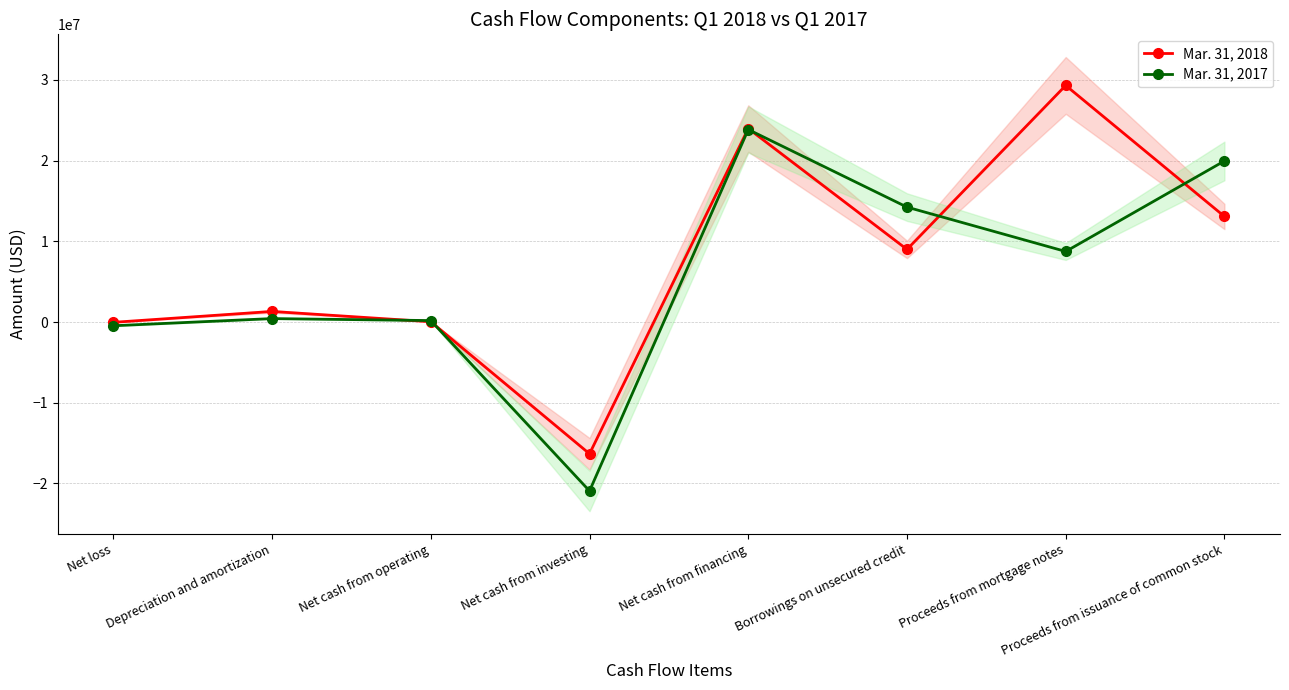

What is the value of the Mar. 31, 2017 point at the 7th from the left?

8744988